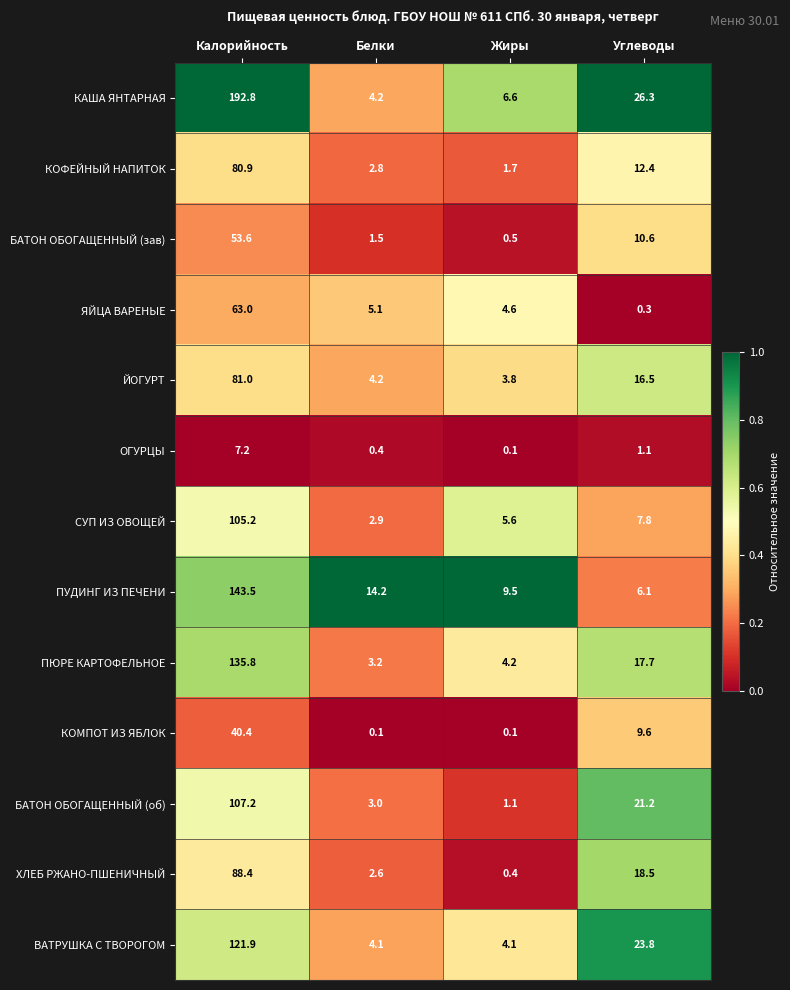

What is the average value of the БАТОН ОБОГАЩЕННЫЙ (зав) series?

16.6